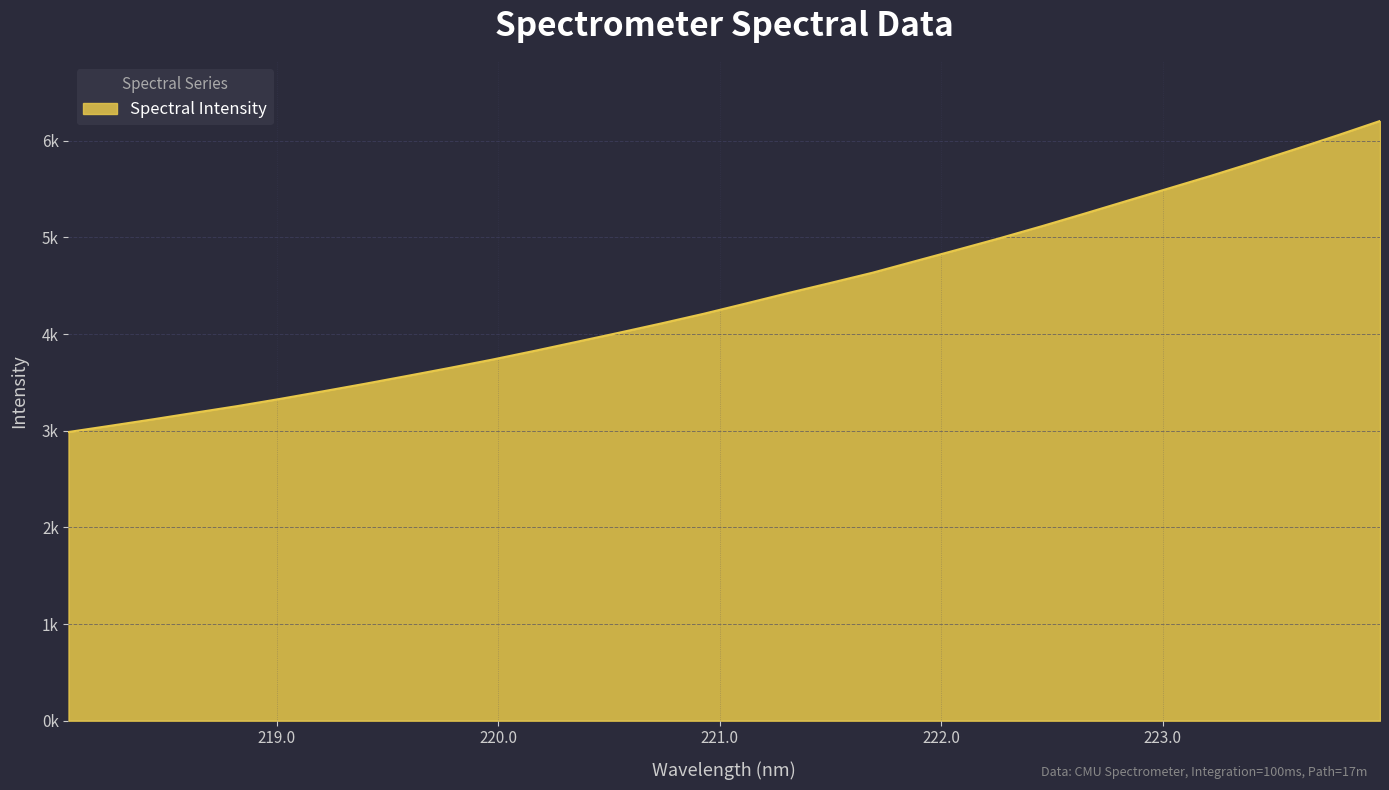

Is this an area chart (filled region under the line)?

Yes